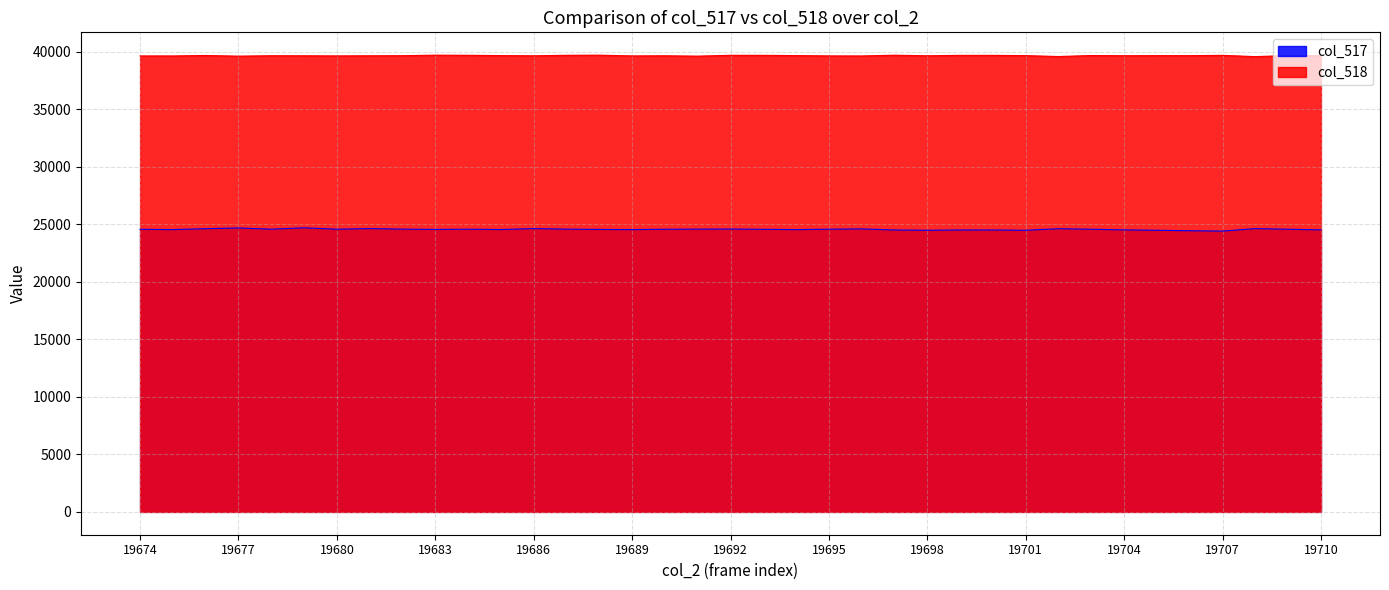

Reading left to right, list all the values displayed in this chart.

col_517: 19674=24576	19675=24550	19676=24628	19677=24693	19678=24586	19679=24705	19680=24584	19681=24638	19682=24590	19683=24564	19684=24584	19685=24555	19686=24638	19687=24590	19688=24564	19689=24551	19690=24579	19691=24590	19692=24600	19693=24574	19694=24549	19695=24584	19696=24610	19697=24515	19698=24495	19699=24516	19700=24516	19701=24492	19702=24626	19703=24581	19704=24525	19705=24492	19706=24450	19707=24419	19708=24635	19709=24581	19710=24525
col_518: 19674=39653	19675=39651	19676=39691	19677=39634	19678=39670	19679=39665	19680=39655	19681=39665	19682=39675	19683=39720	19684=39709	19685=39682	19686=39665	19687=39709	19688=39720	19689=39654	19690=39665	19691=39635	19692=39708	19693=39706	19694=39682	19695=39655	19696=39650	19697=39717	19698=39666	19699=39703	19700=39703	19701=39679	19702=39602	19703=39688	19704=39671	19705=39679	19706=39678	19707=39703	19708=39593	19709=39688	19710=39671